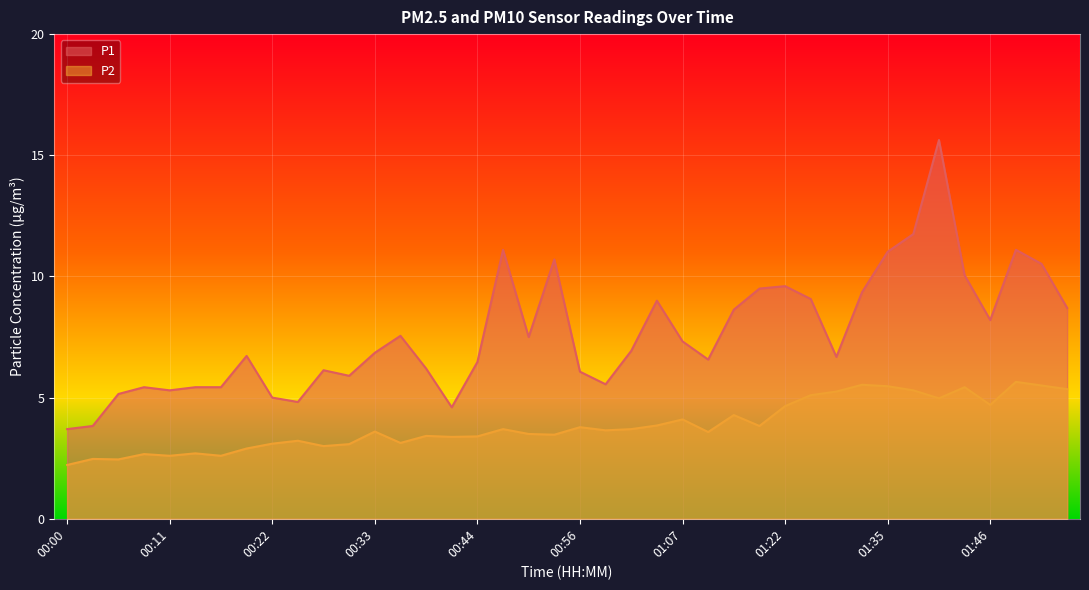

Rank the series by their maximum value, from lowest to highest.

P2, P1